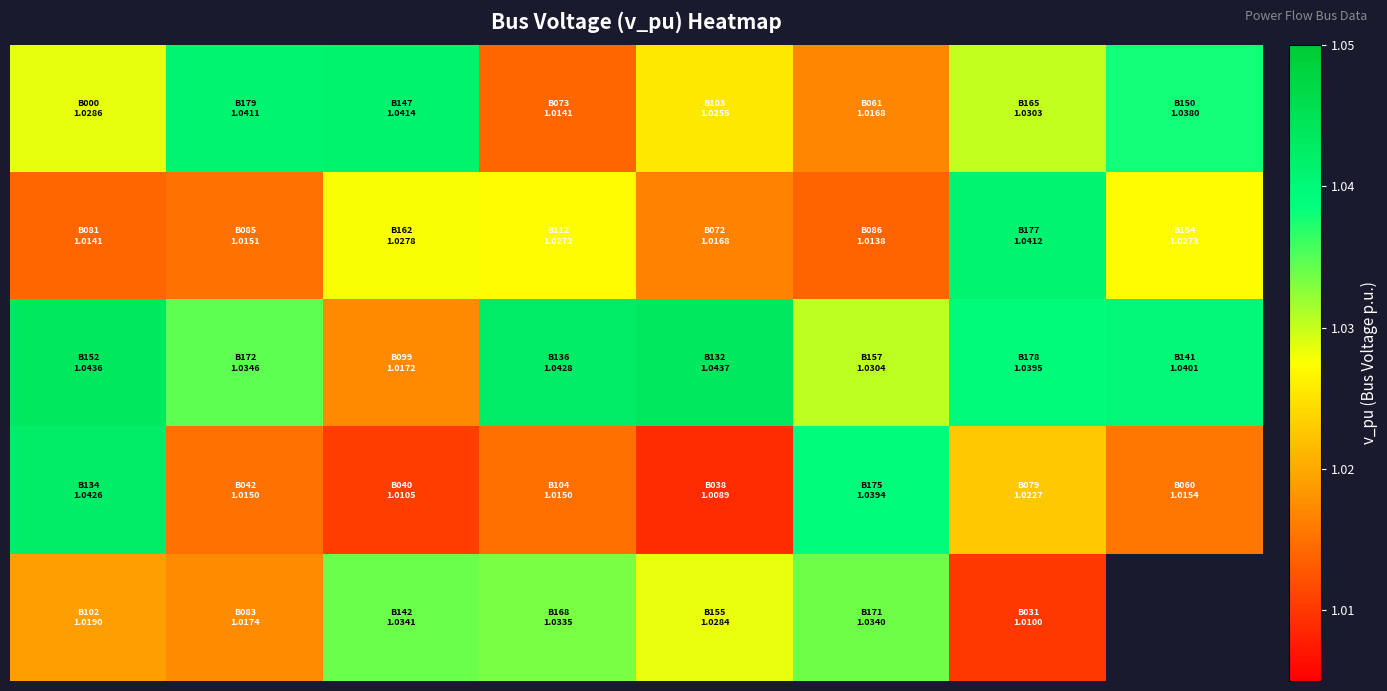

Which has a higher value, 2 or 0?

2